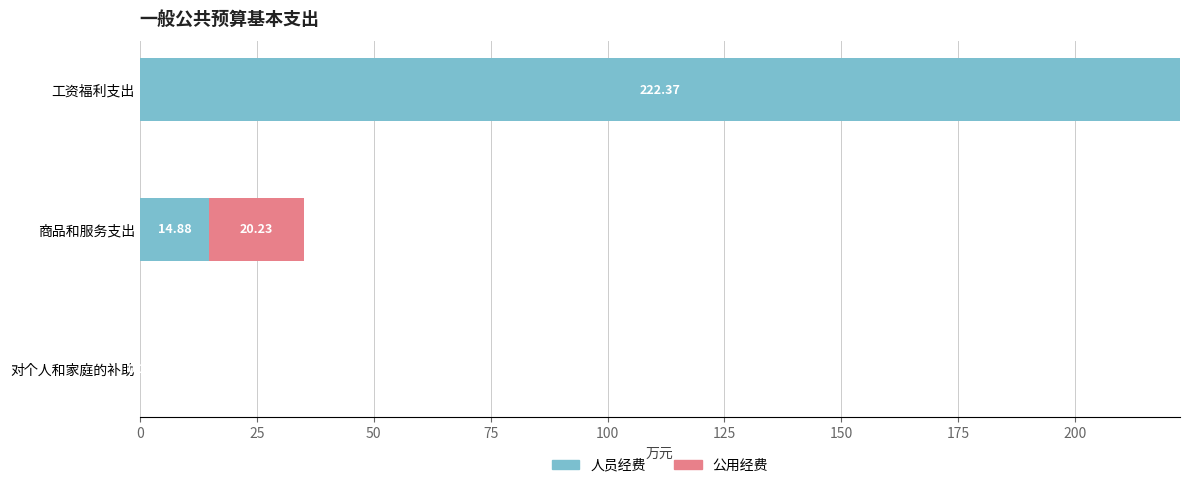

What is the total value across all series at 工资福利支出?

222.4